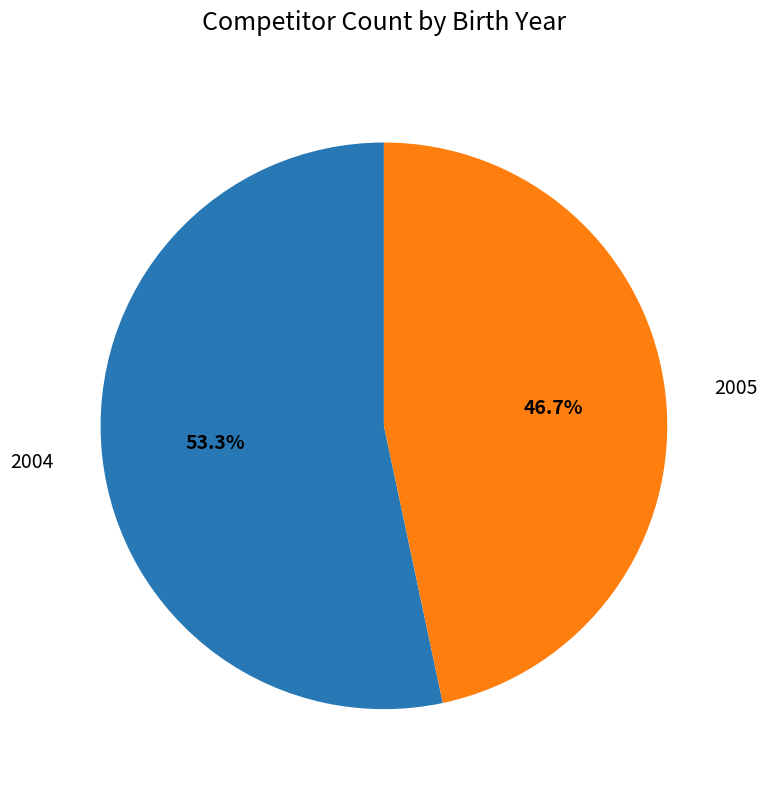

The 2005 slice represents 57% of the pie. True or false?

False